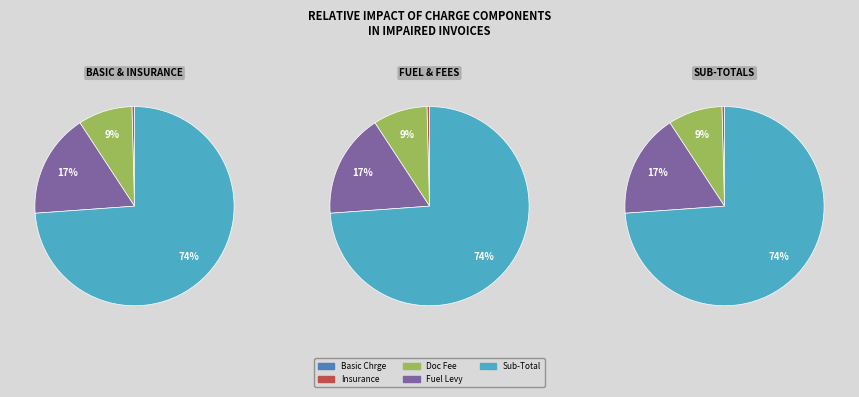

Rank the series at 9024429 from lowest to highest value.

Basic Chrge, Insurance, Doc Fee, Fuel Levy, Sub-Total